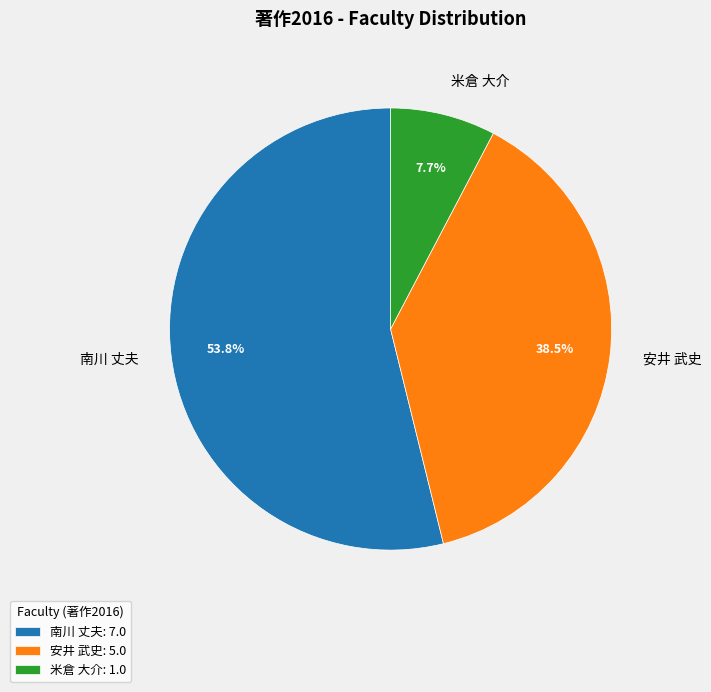

How many segments does this pie chart have?

3